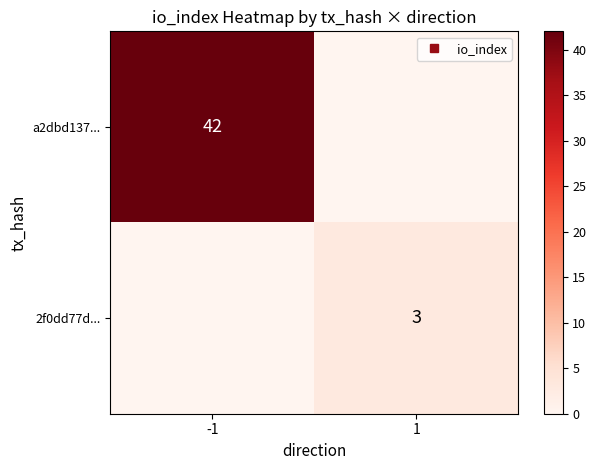

List the series in order of their peak value, highest first.

a2dbd137..., 2f0dd77d...